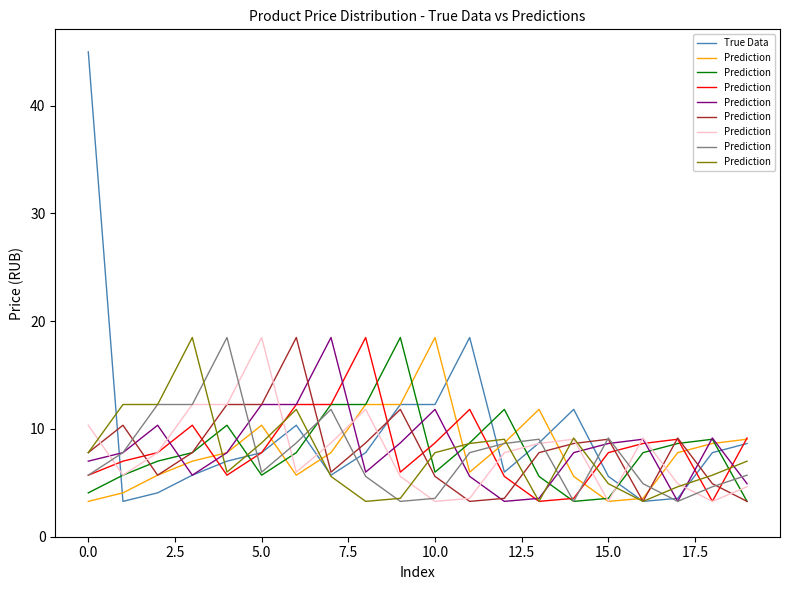

At how many categories does at least one series exceed 27?

1